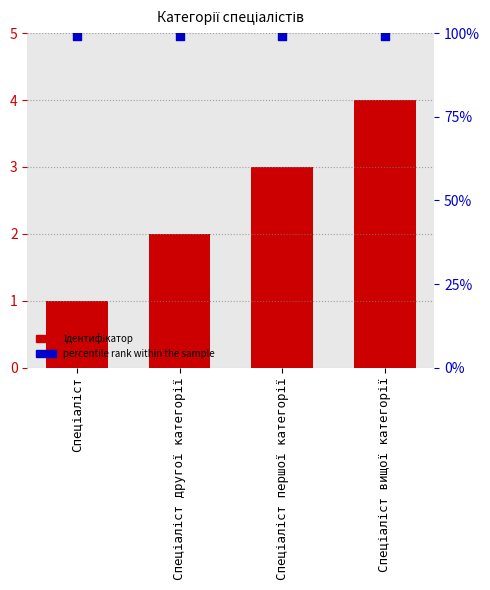

Which series has the largest total across all categories?

percentile rank within the sample